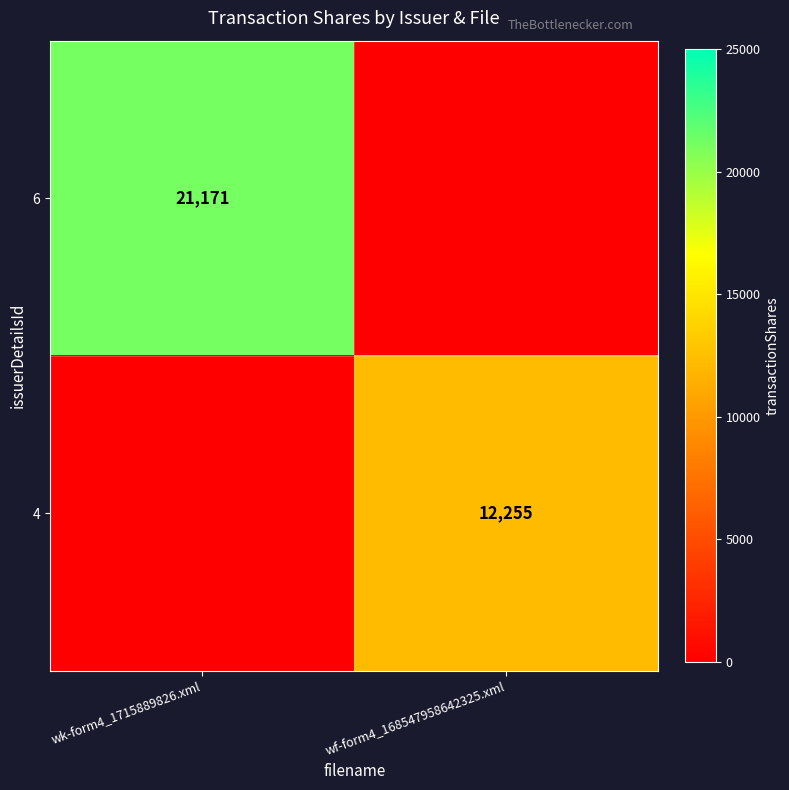

The value of 4 at wf-form4_168547958642325.xml is 12255. True or false?

True